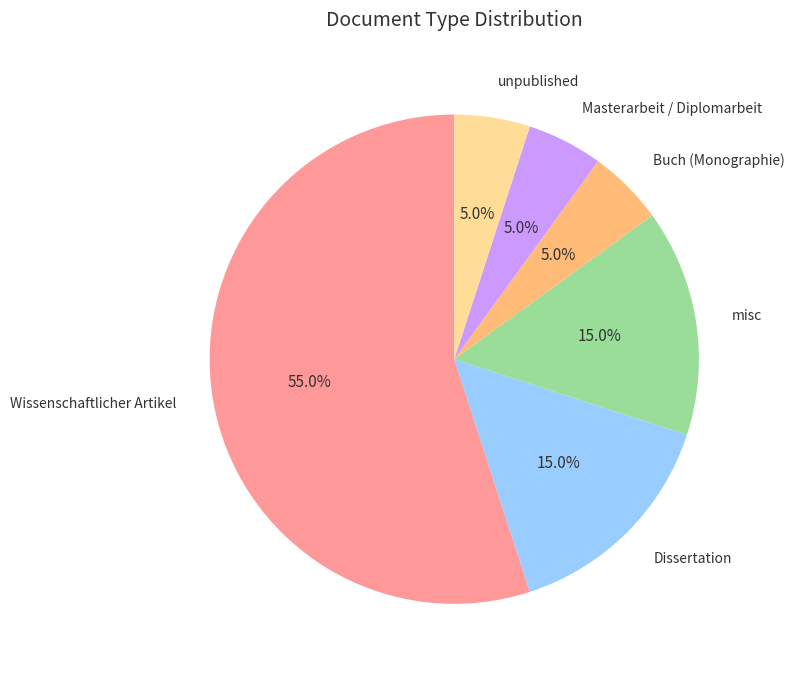

Does any single category account for the majority?

Yes